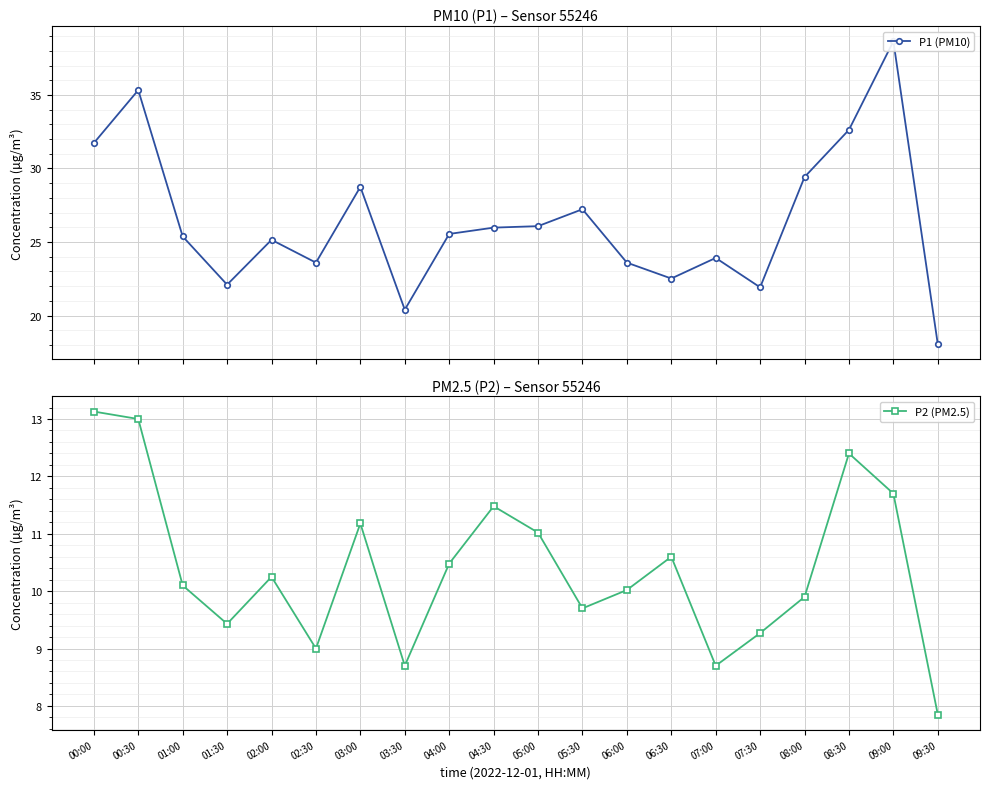

What position from the right is 09:00?

2